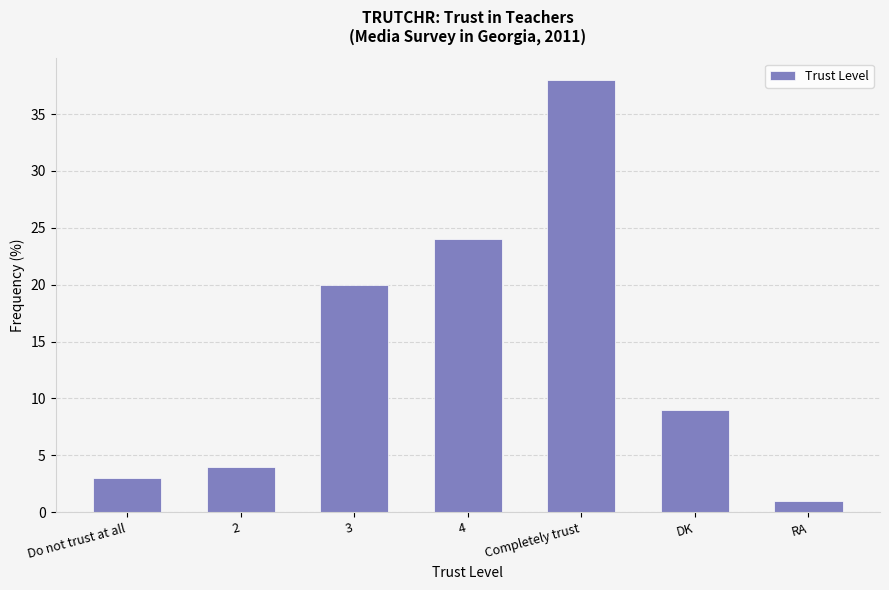

What position from the left is 4?

4